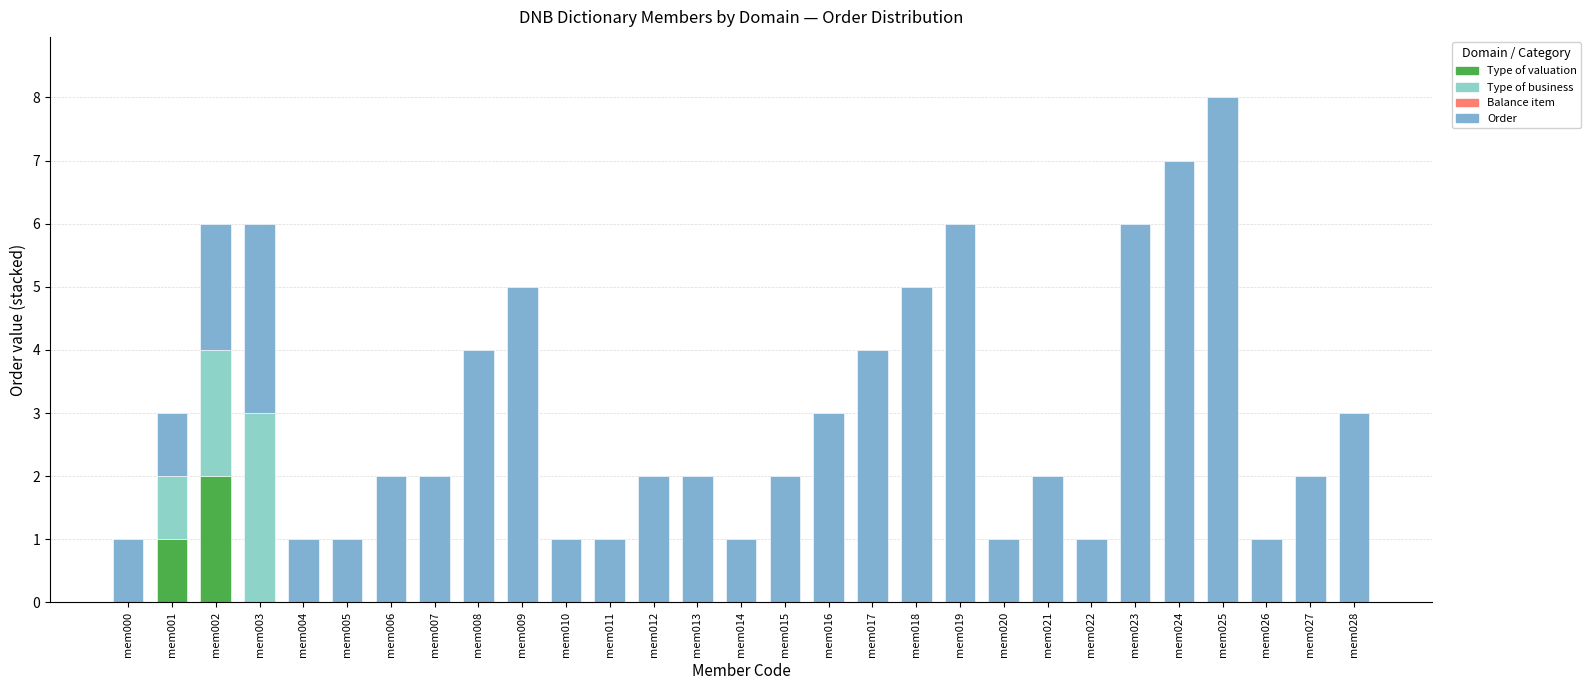

How many data points does each series have?

29